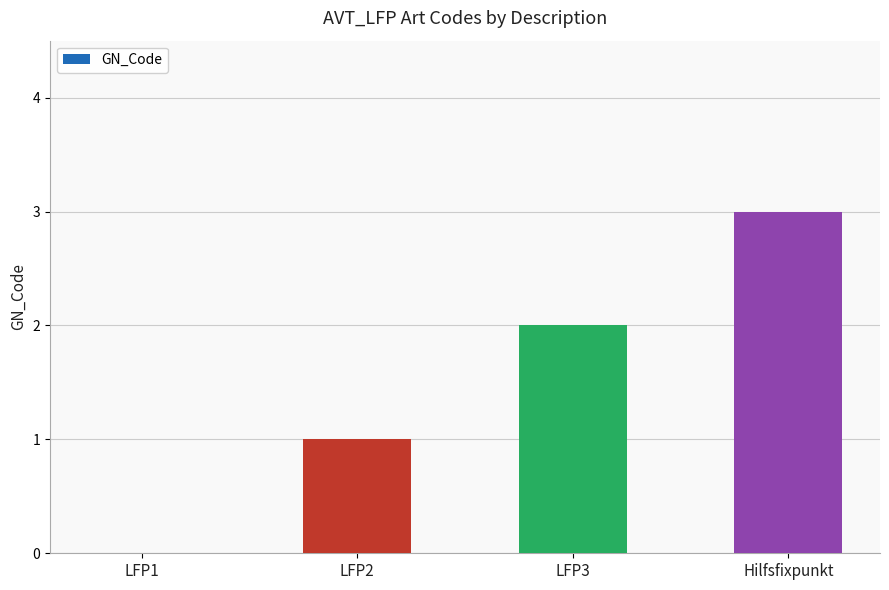

The chart shows a value of 2 at LFP2. True or false?

False